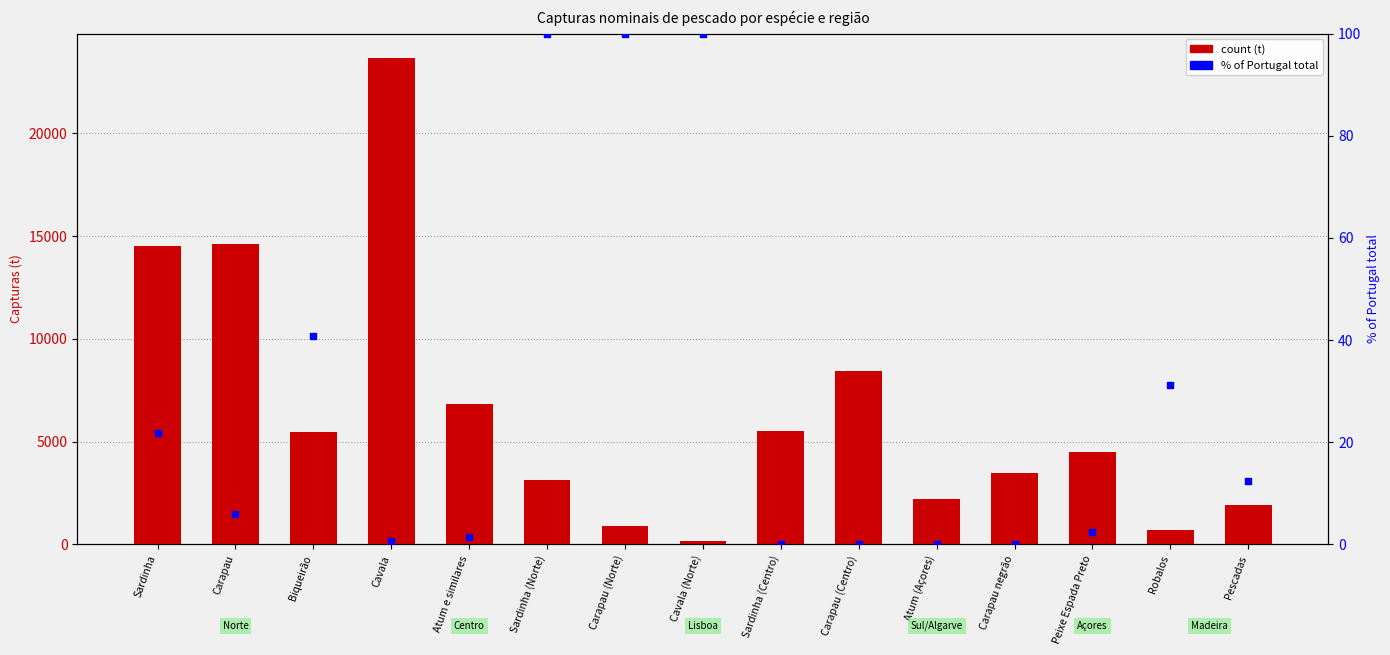

Which series has the largest Y range (max minus min)?

count